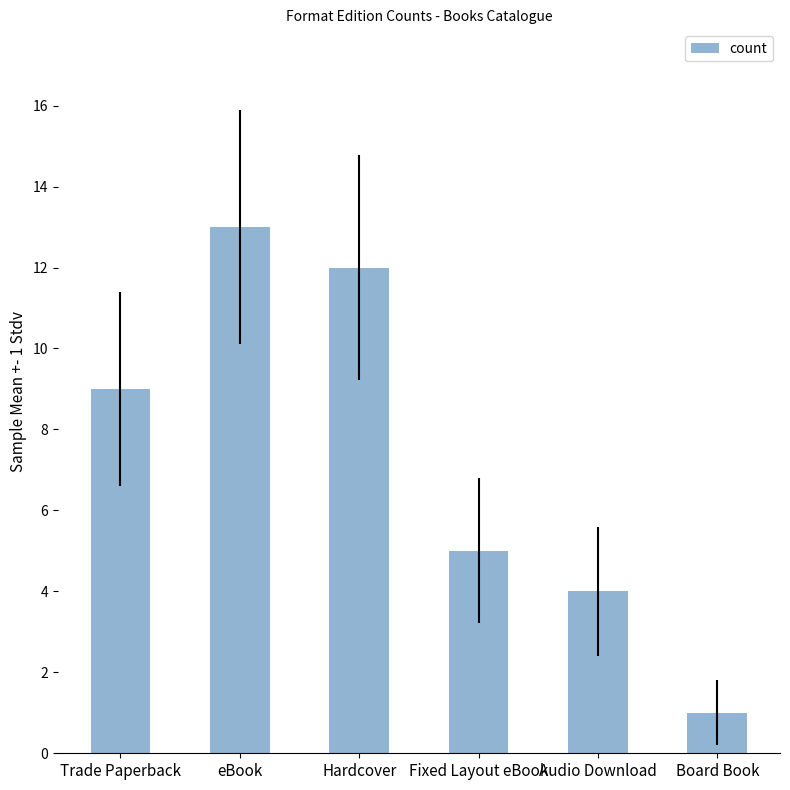

Is it true that the value at Hardcover is 12?

True